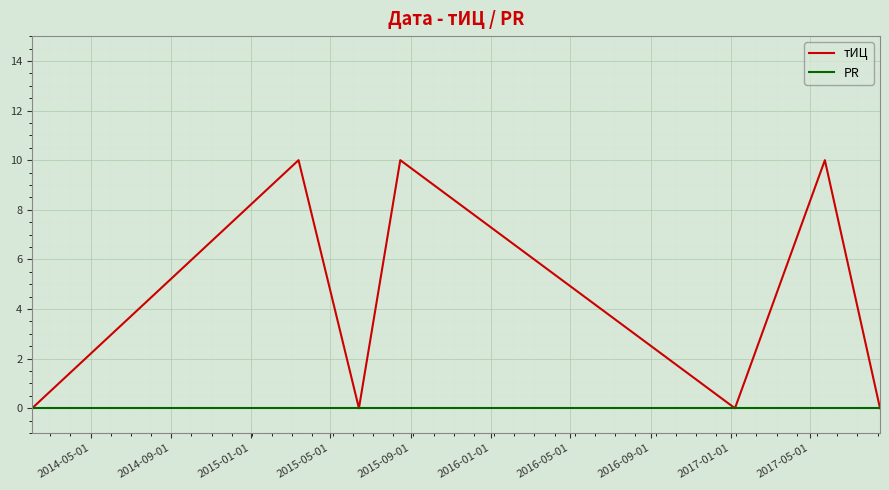

Which series has the largest total across all categories?

тИЦ